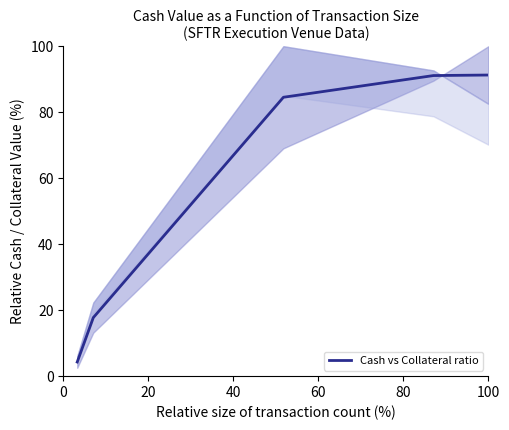

What is the greatest value displayed?

91.3